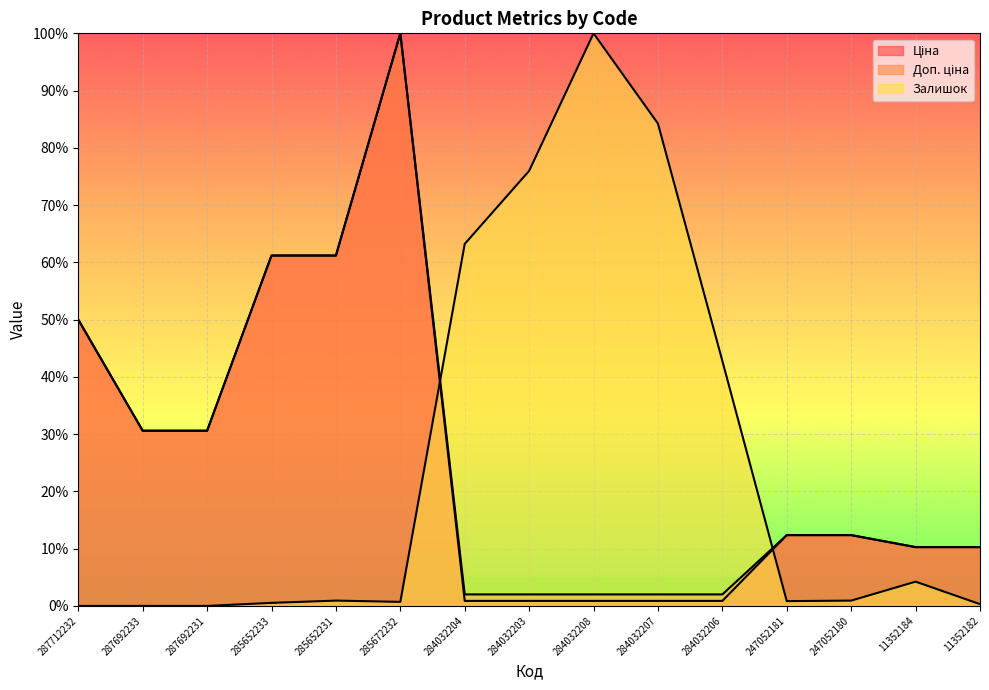

At which category is the sum across all series the highest?

285672232